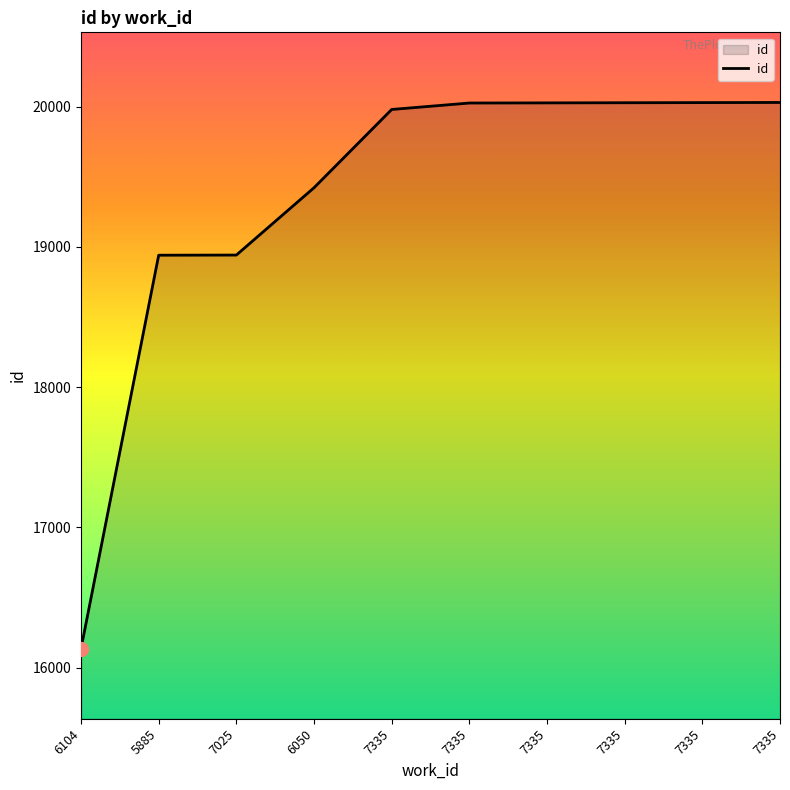

What is the change in value from 5885 to 7025?

+1